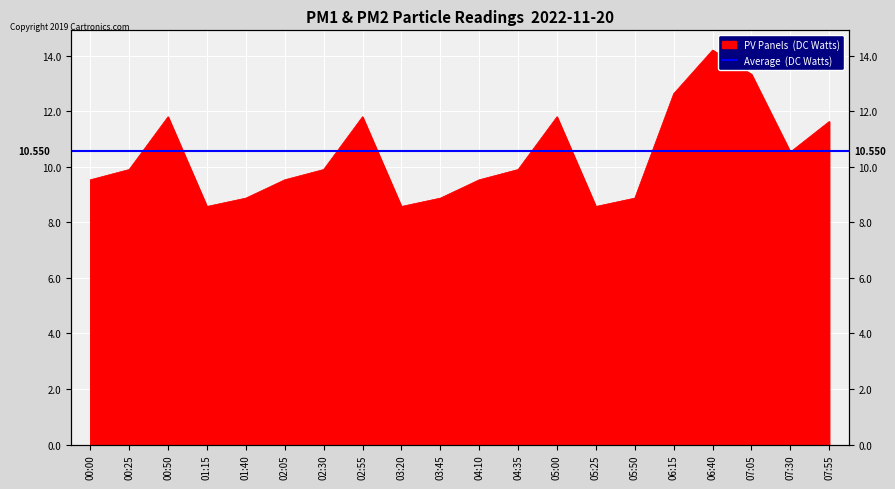

What is the average value?

10.4